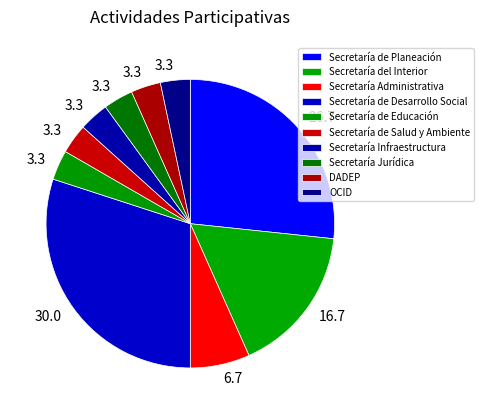

Is there a majority slice in this chart?

No